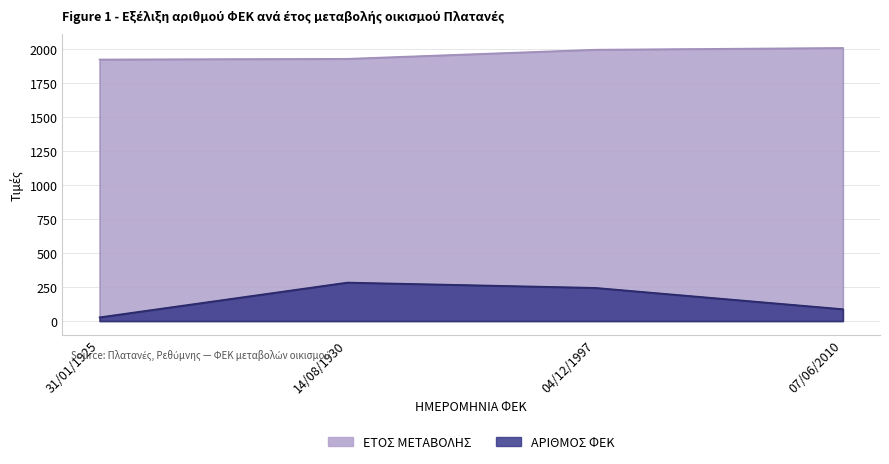

How many values in the ΕΤΟΣ ΜΕΤΑΒΟΛΗΣ series are below 1997?

2